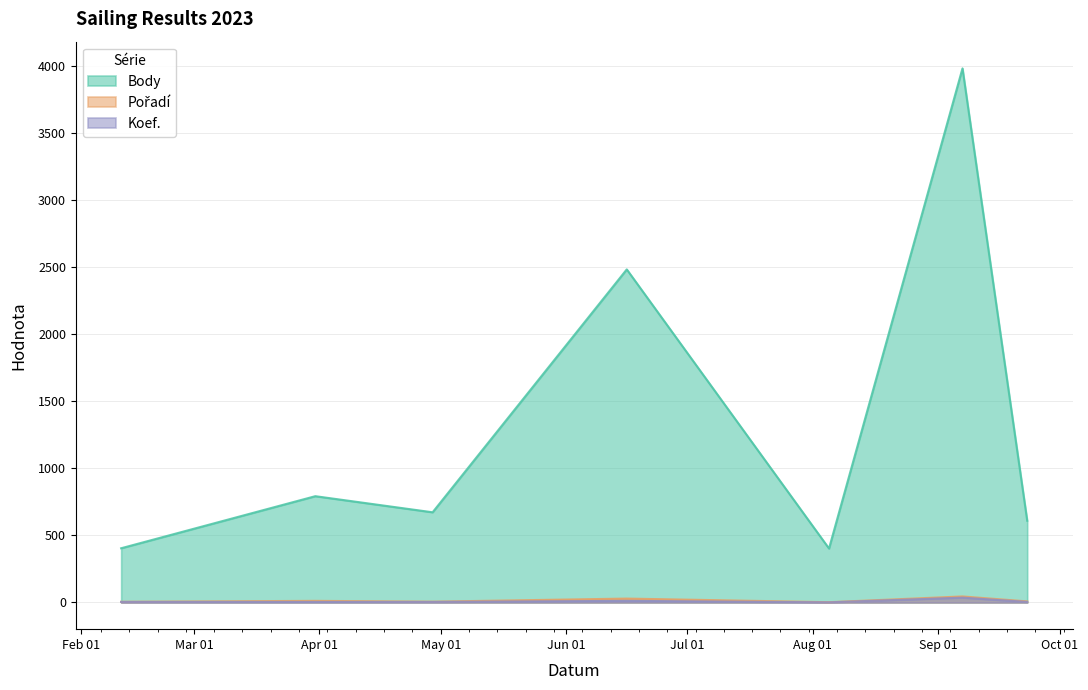

What is the label of the 7th point from the right?

2023-02-11